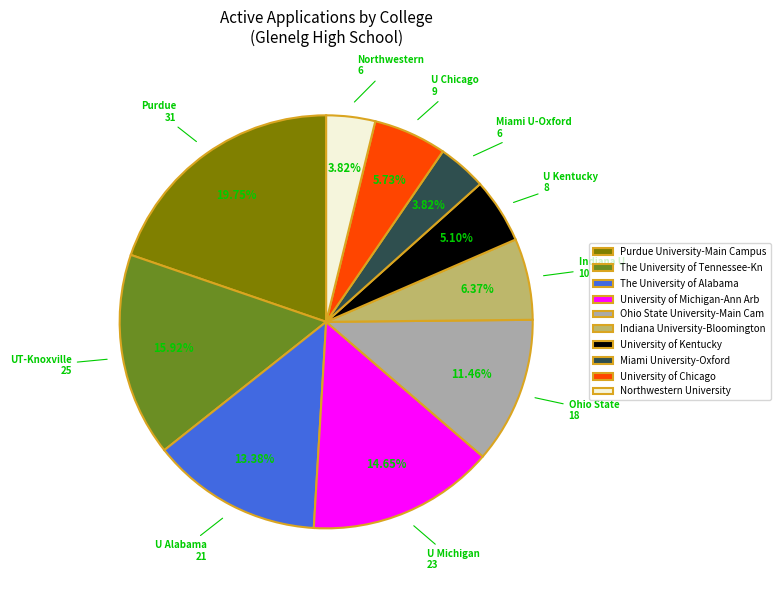

Between University of Chicago and Purdue University-Main Campus, which is larger?

Purdue University-Main Campus